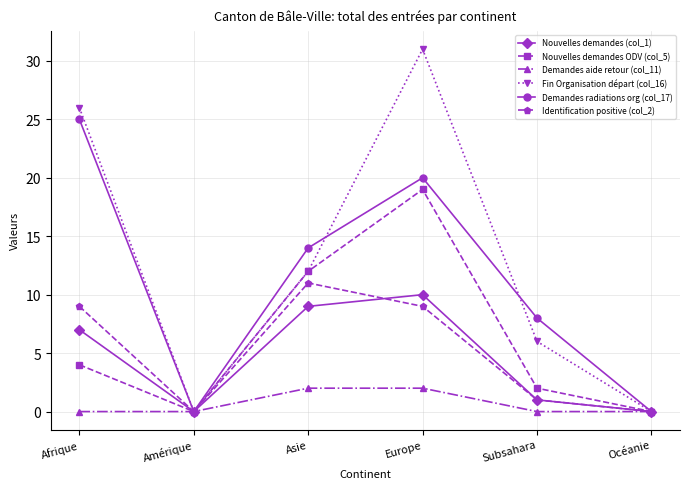

What is the maximum value shown in the chart?

31